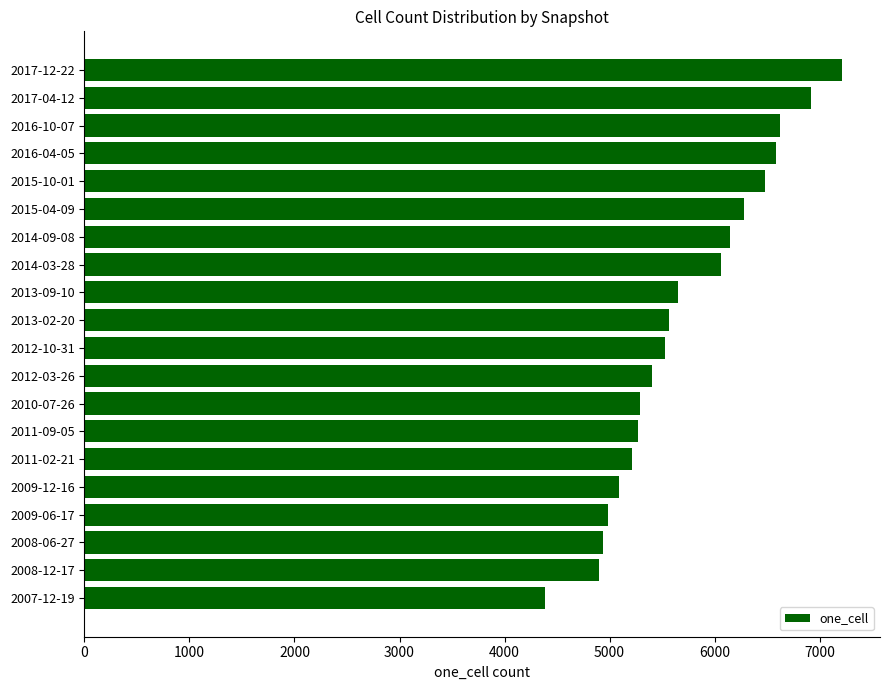

What is the change in value from 2014-03-28 to 2015-04-09?

+224